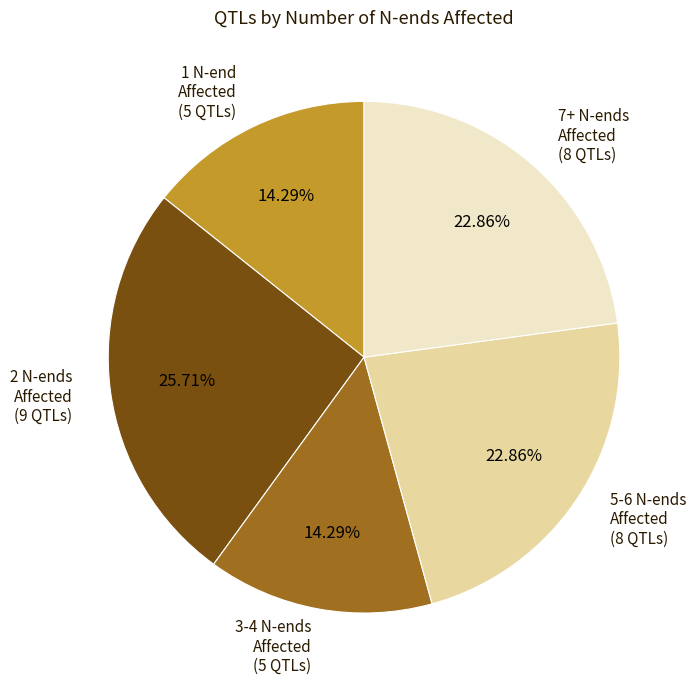

To the nearest percent, what is the average slice percentage?

20%